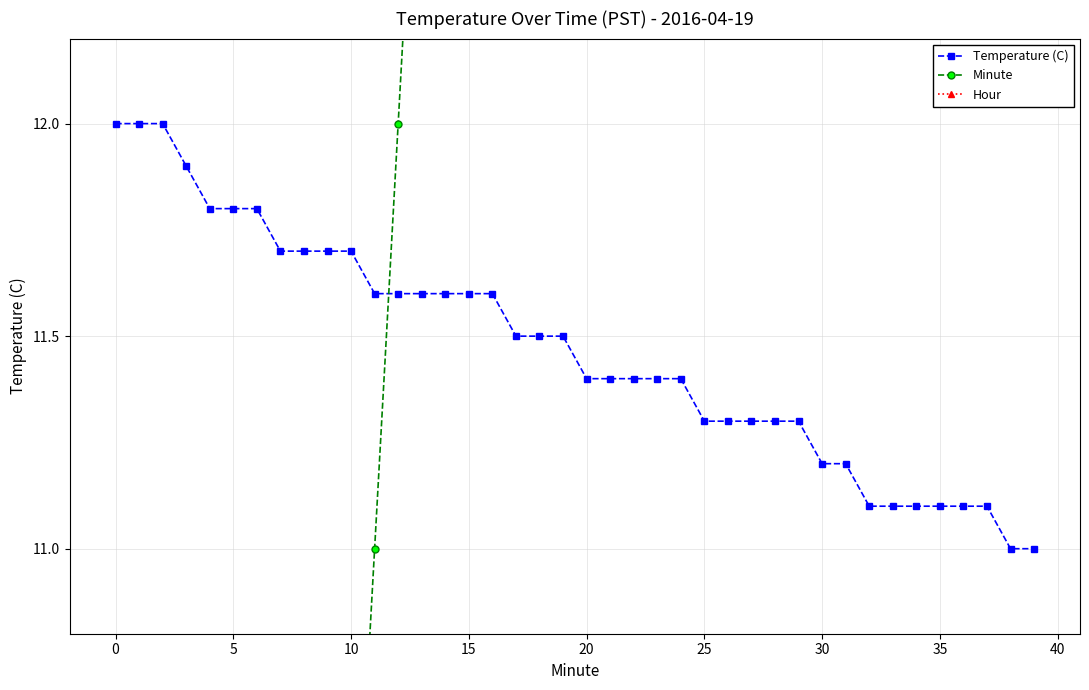

Read the Minute value at 17.

17.0